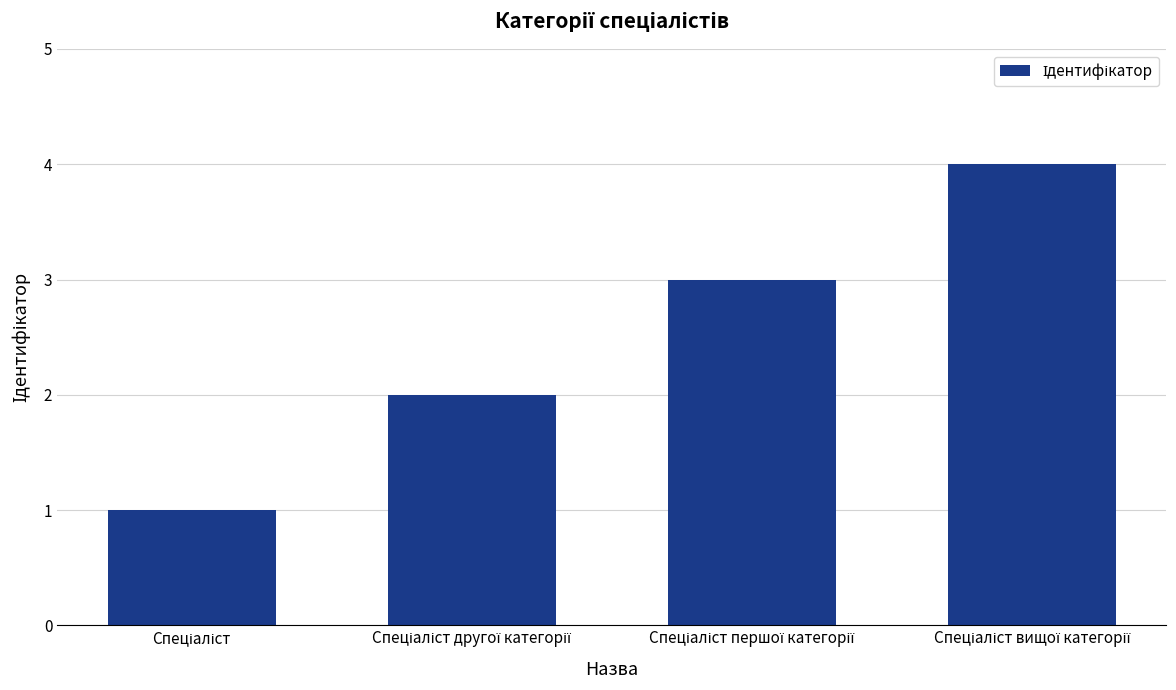

What is the difference between the second highest and second lowest values?

1